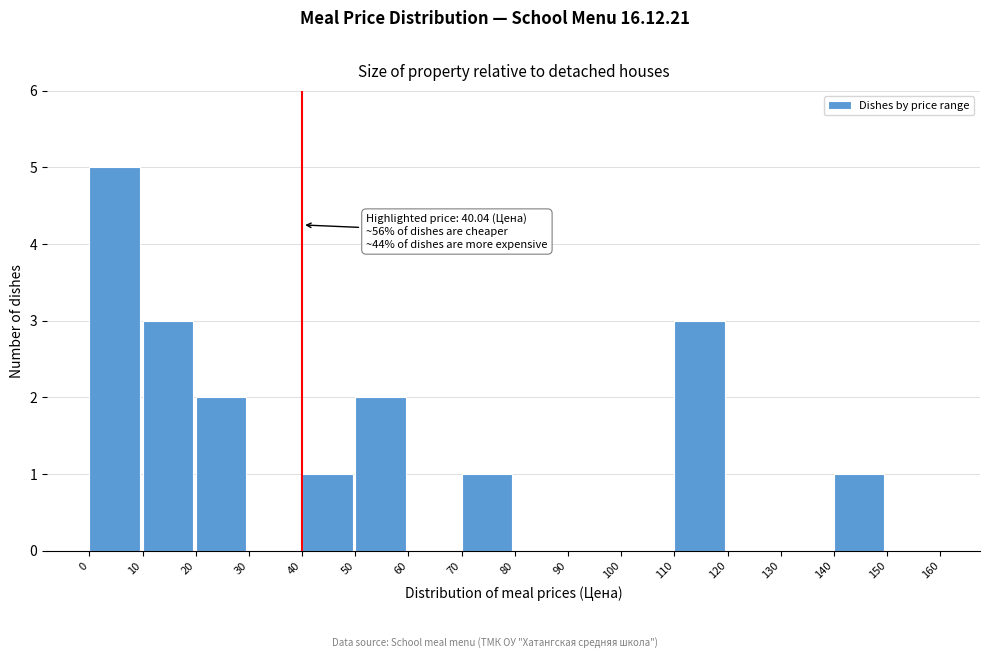

Which range on the x-axis has the tallest bar?

0 to 10